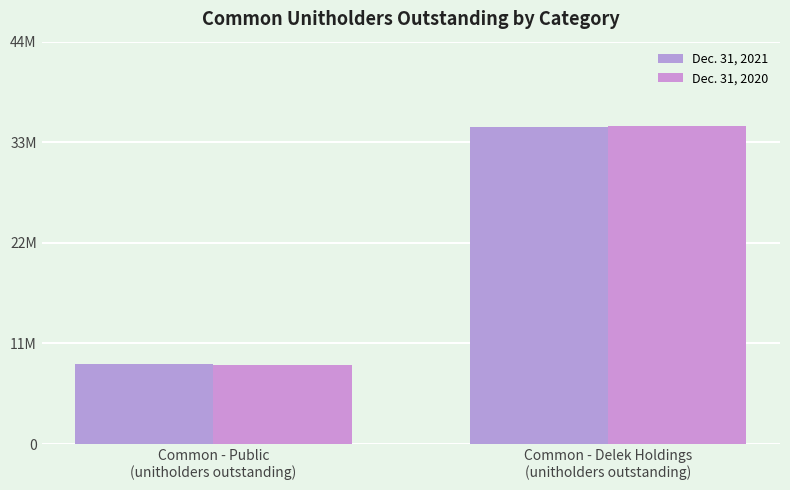

Between Common - Public
(unitholders outstanding) and Common - Delek Holdings
(unitholders outstanding), which series saw the biggest shift?

Dec. 31, 2020